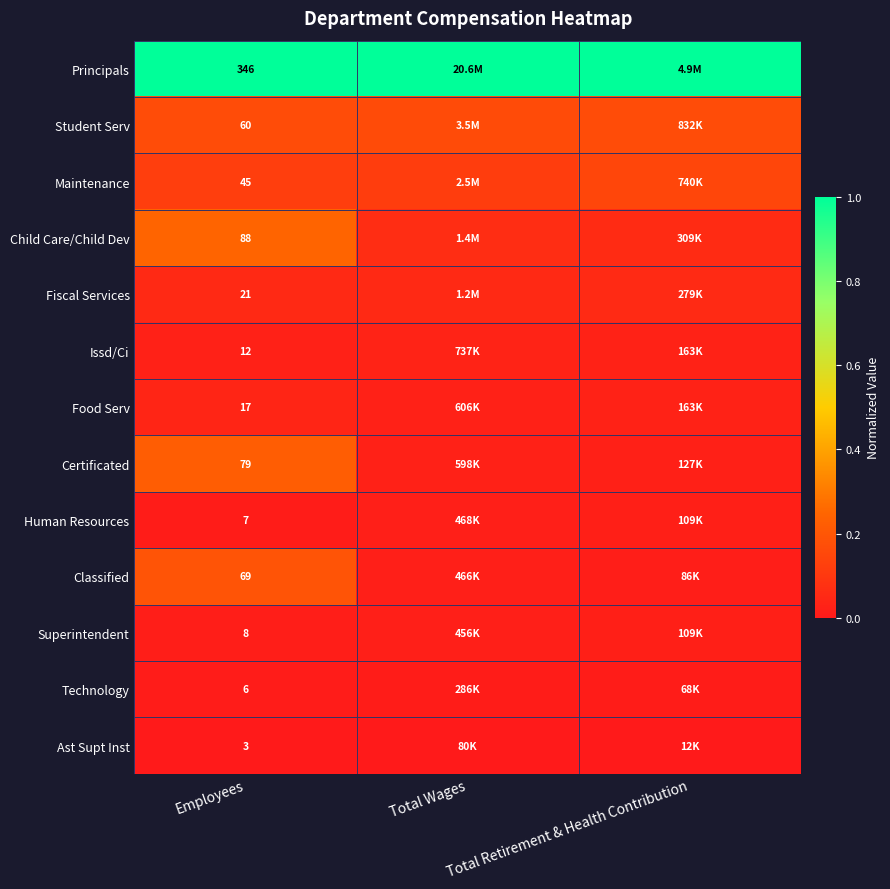

Is the value of Classified at Total Wages greater than the value of Technology at Employees?

Yes